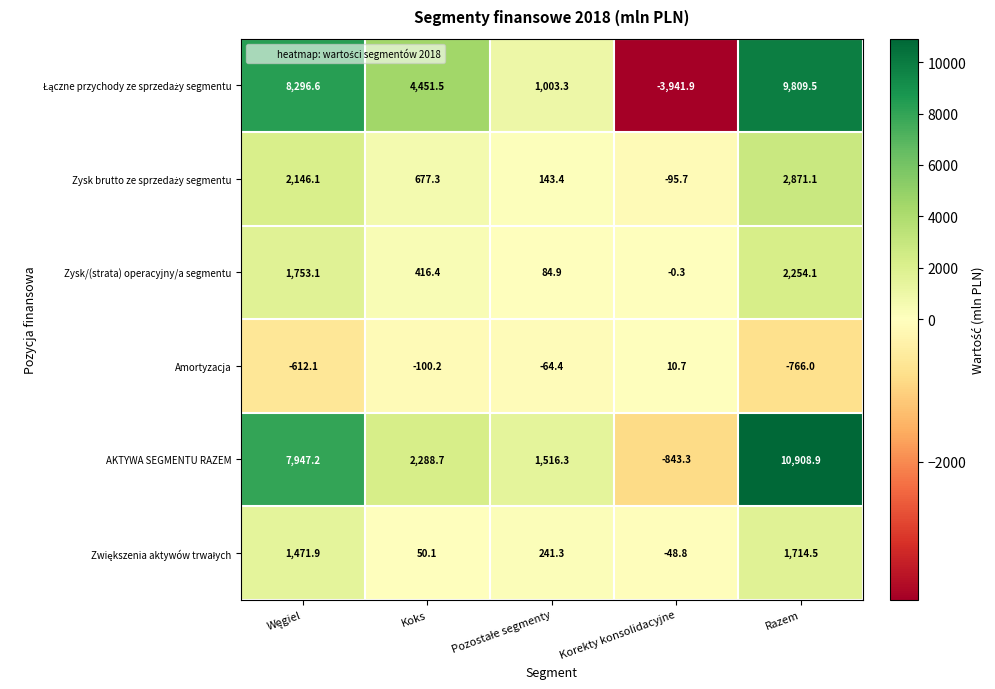

At how many categories does at least one series exceed 508?

4